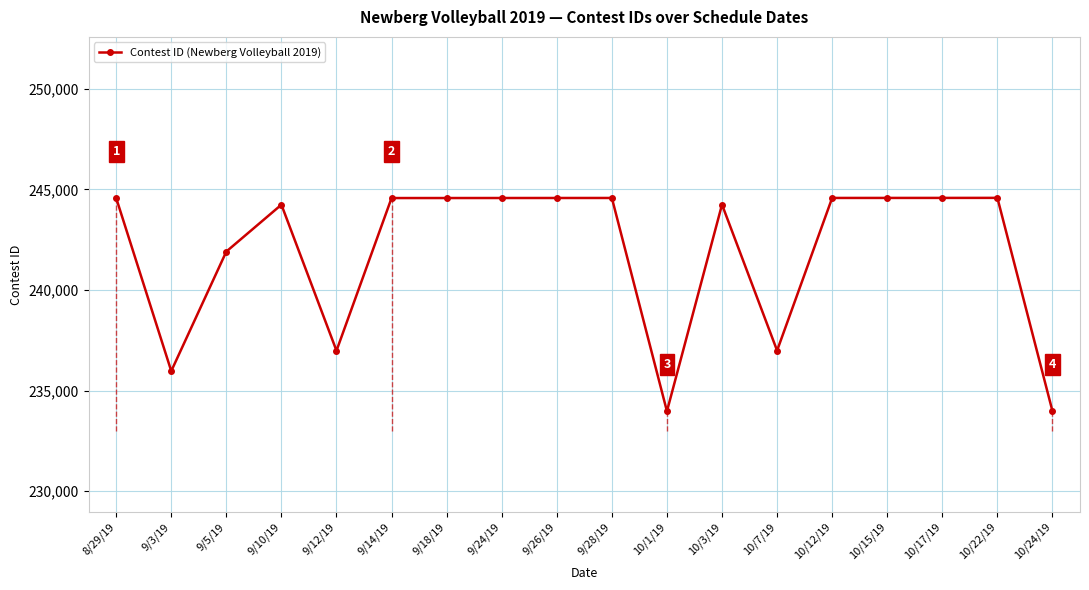

What is the sum of all values?

4354035